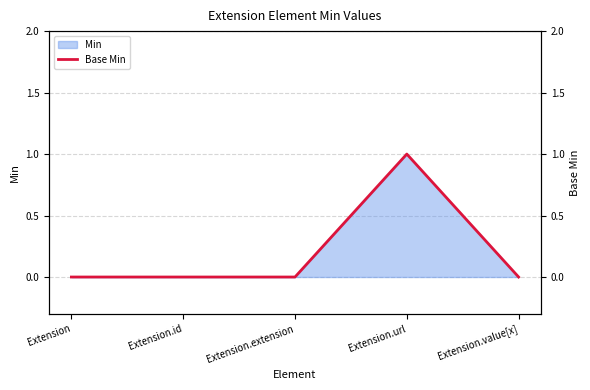

What is the change in value from Extension.extension to Extension.url?

+1